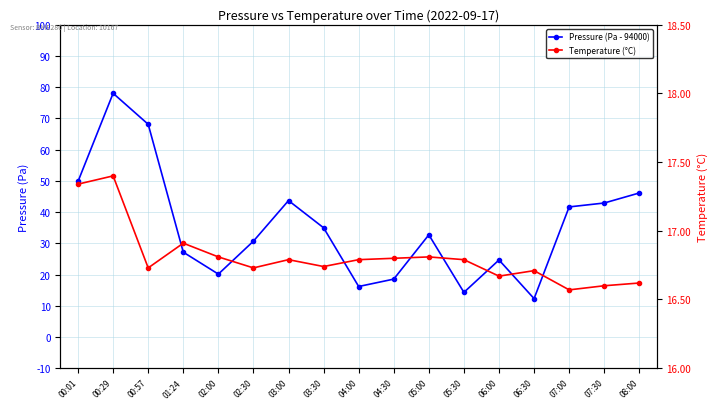

What is the value of the Pressure (Pa - 94000) point at the 3rd from the left?

68.1